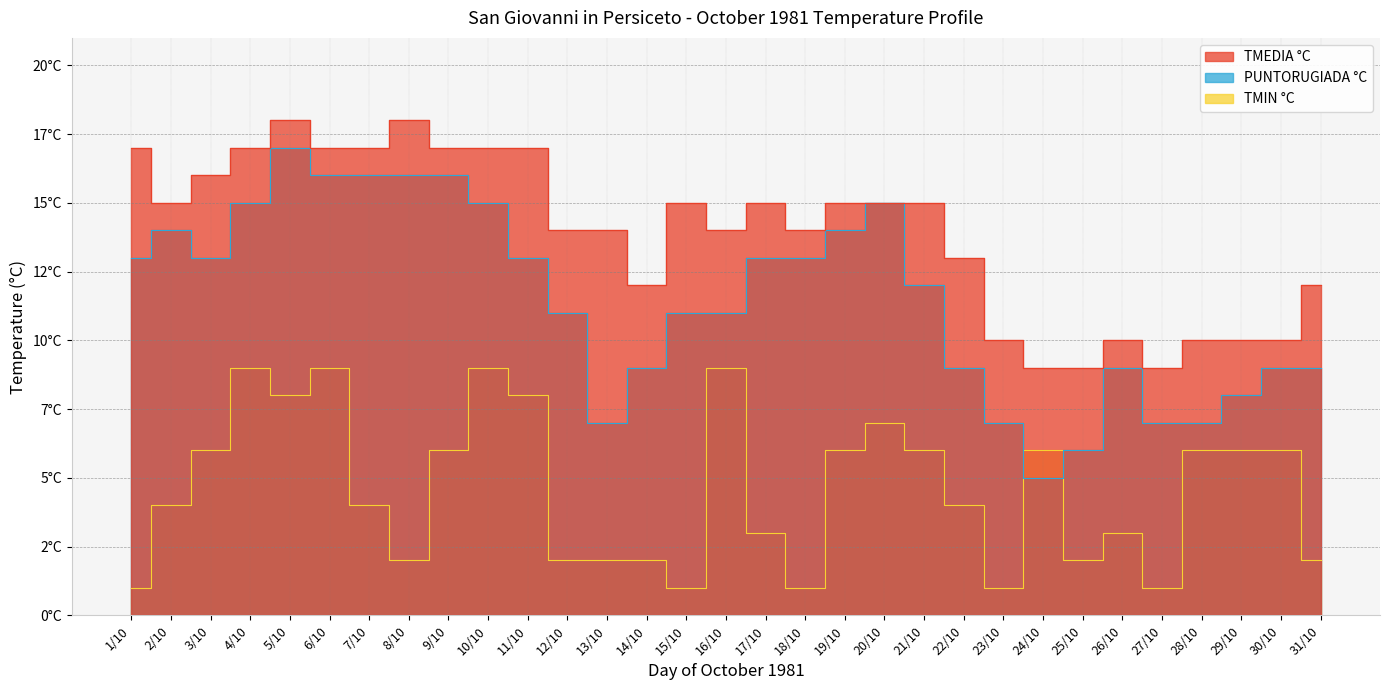

How many data points in TMIN °C are above 4?

15